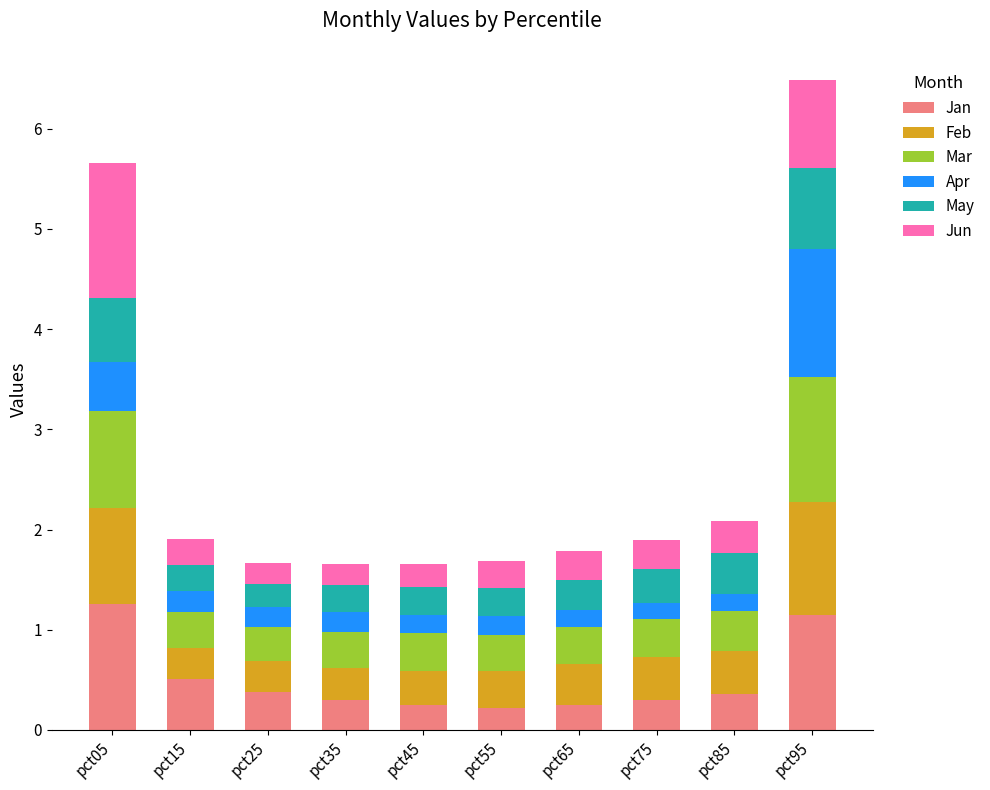

The value of Jan at pct15 is 0.5. True or false?

True